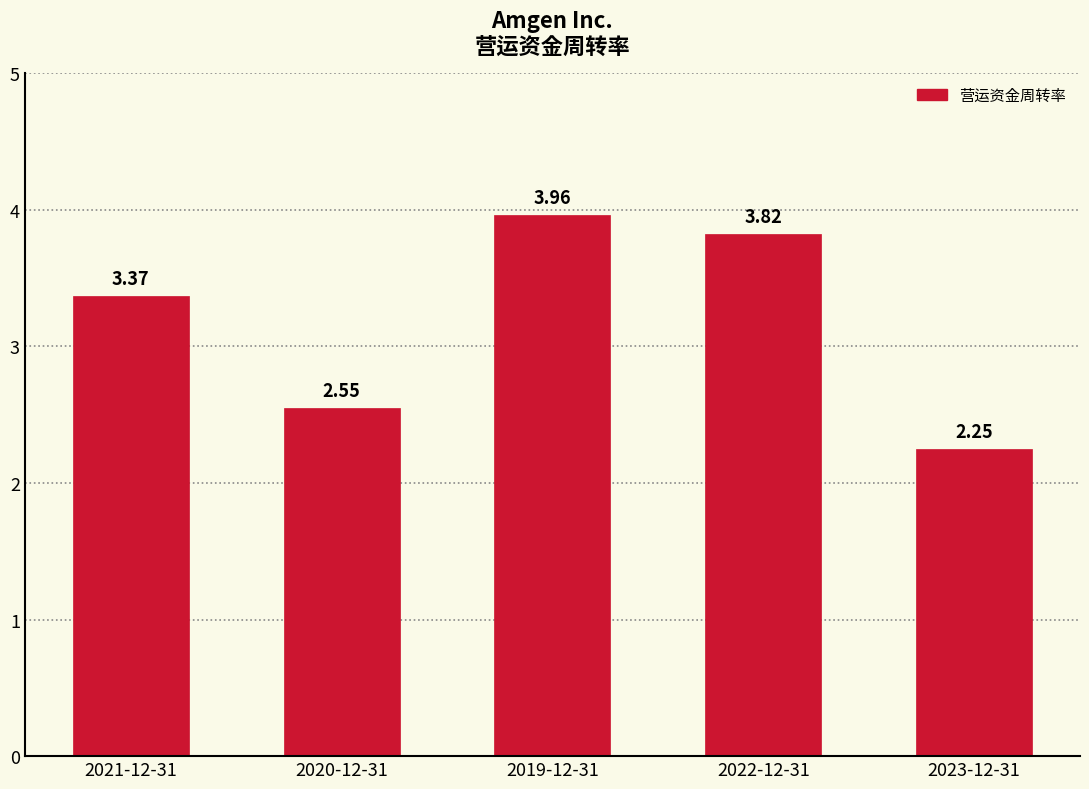

Which has a higher value, 2023-12-31 or 2022-12-31?

2022-12-31